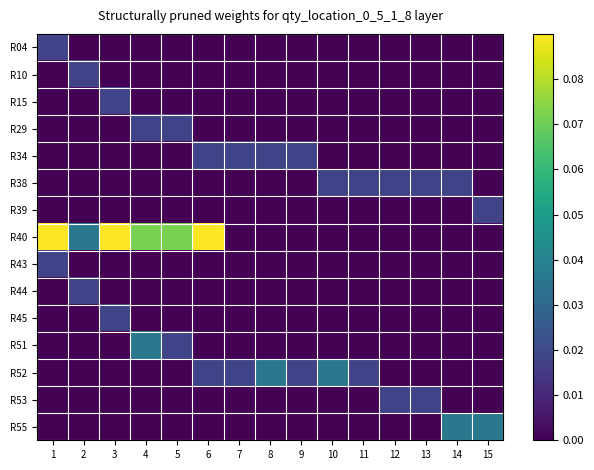

What is the maximum value shown in the chart?

0.1